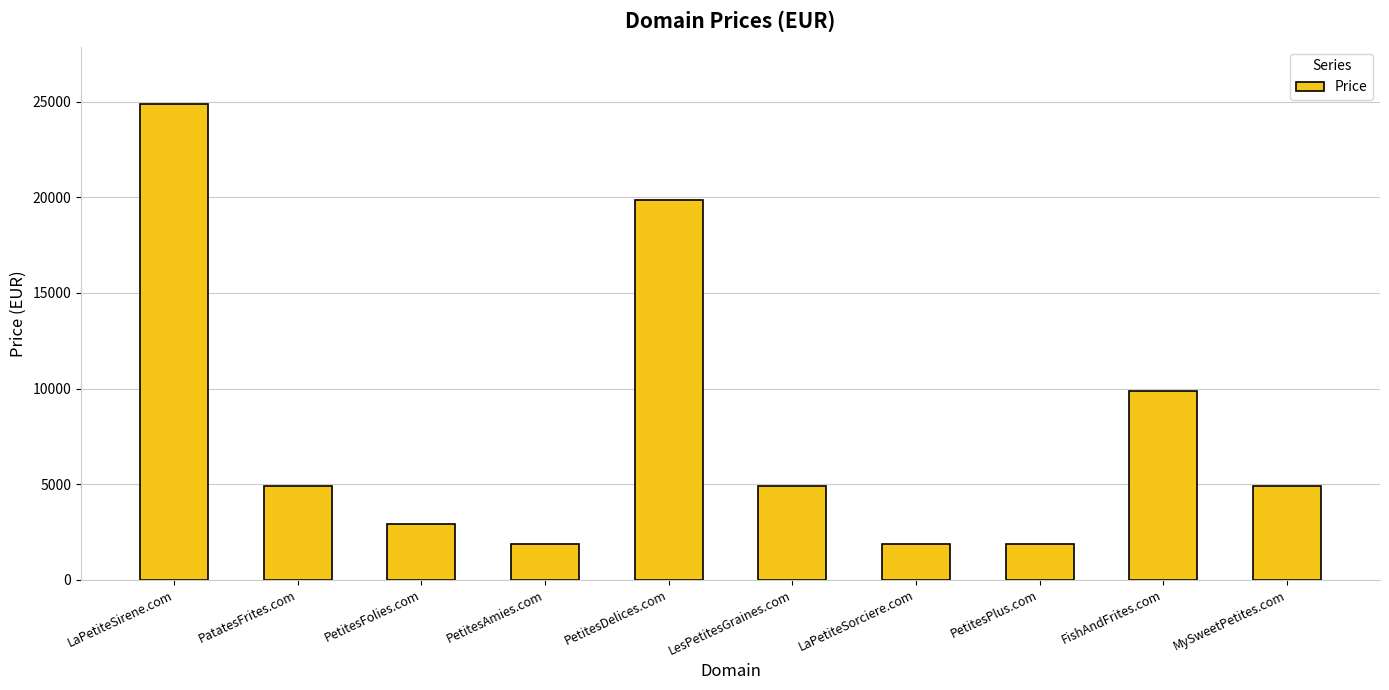

What is the label of the 9th bar from the left?

FishAndFrites.com